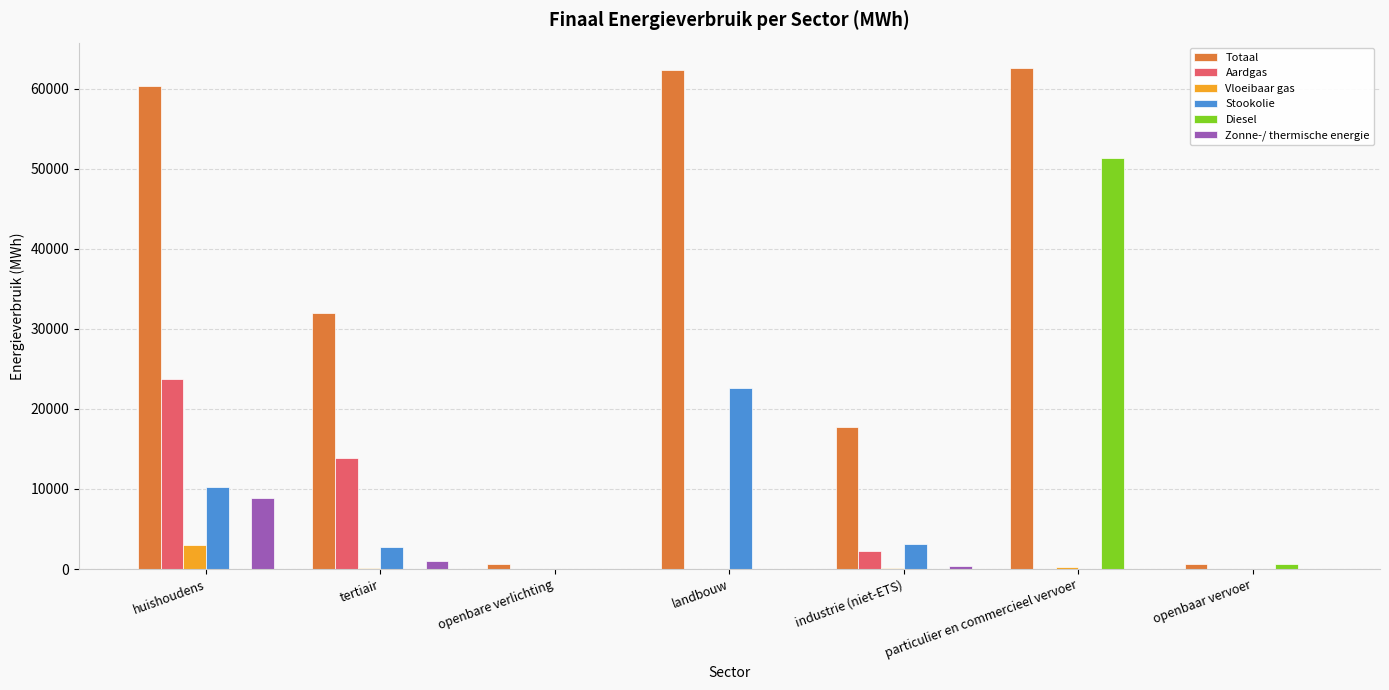

Which series has the largest total across all categories?

Totaal